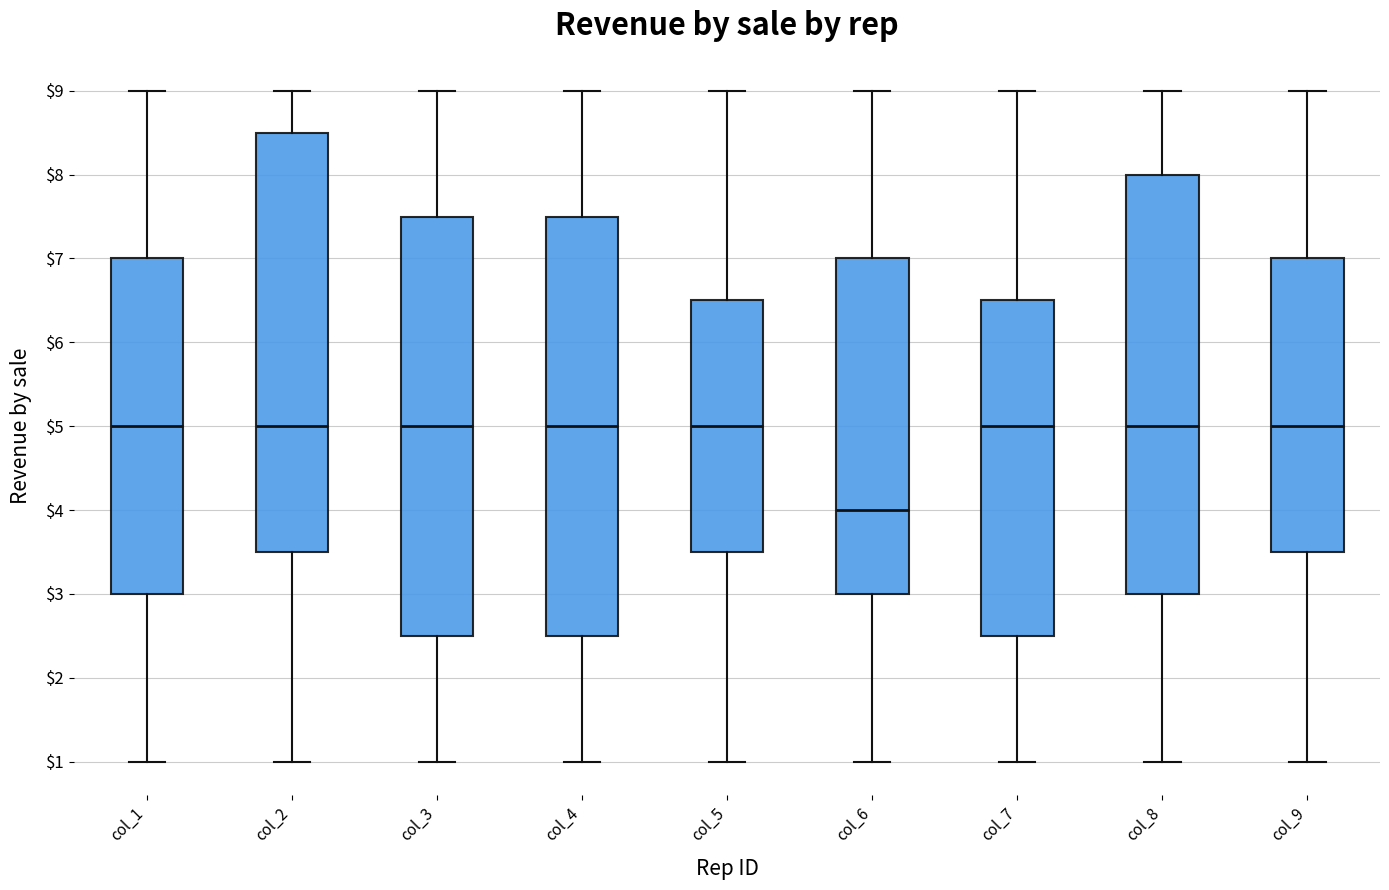

Reading left to right, read every box against the y-axis: the position of its median line, the range the box covers, and the ends of its whiskers. The values are not printed on the chart, so give them approximately, as read against the axis.

col_1: median 5.0, box 3.0 to 7.0, whiskers 1.0 to 9.0
col_2: median 5.0, box 3.5 to 8.5, whiskers 1.0 to 9.0
col_3: median 5.0, box 2.5 to 7.5, whiskers 1.0 to 9.0
col_4: median 5.0, box 2.5 to 7.5, whiskers 1.0 to 9.0
col_5: median 5.0, box 3.5 to 6.5, whiskers 1.0 to 9.0
col_6: median 4.0, box 3.0 to 7.0, whiskers 1.0 to 9.0
col_7: median 5.0, box 2.5 to 6.5, whiskers 1.0 to 9.0
col_8: median 5.0, box 3.0 to 8.0, whiskers 1.0 to 9.0
col_9: median 5.0, box 3.5 to 7.0, whiskers 1.0 to 9.0